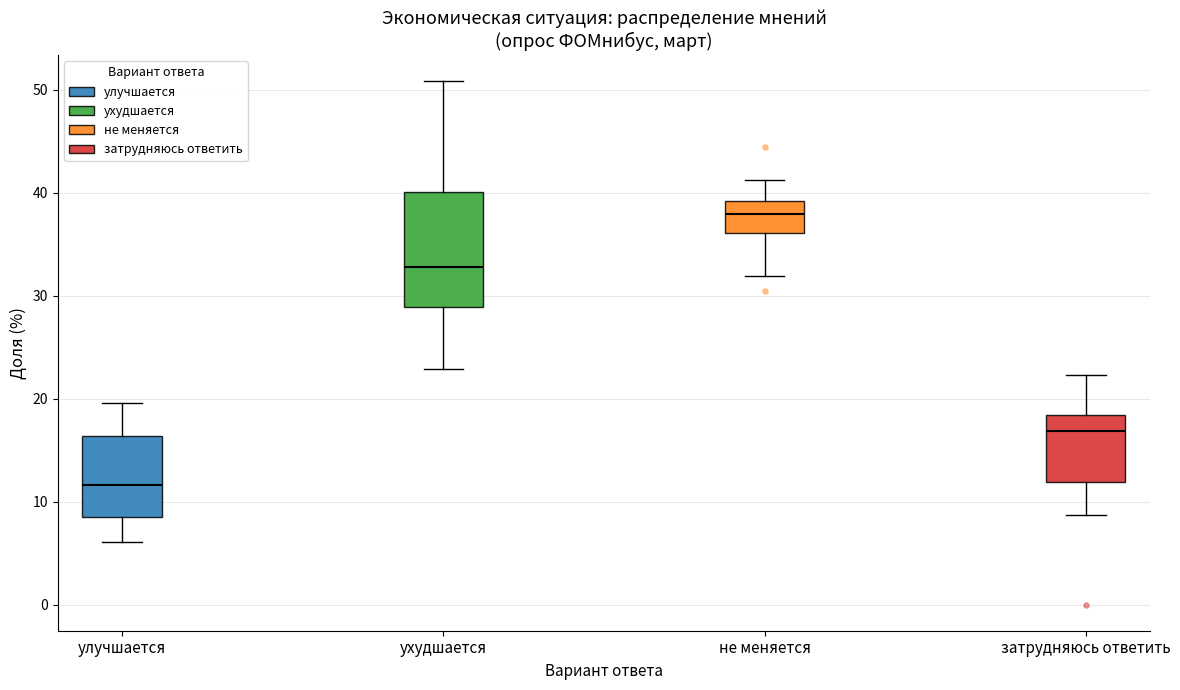

Reading left to right, transcribe this box plot: for each box, give where its median line is, the range the box spans, and where its two whiskers end, as read against the y-axis. The values are not printed on the chart, so give them approximately, as read against the axis.

улучшается: median 12, box 9 to 16, whiskers 6 to 20
ухудшается: median 33, box 29 to 40, whiskers 23 to 51
не меняется: median 38, box 36 to 39, whiskers 32 to 41
затрудняюсь ответить: median 17, box 12 to 18, whiskers 9 to 22